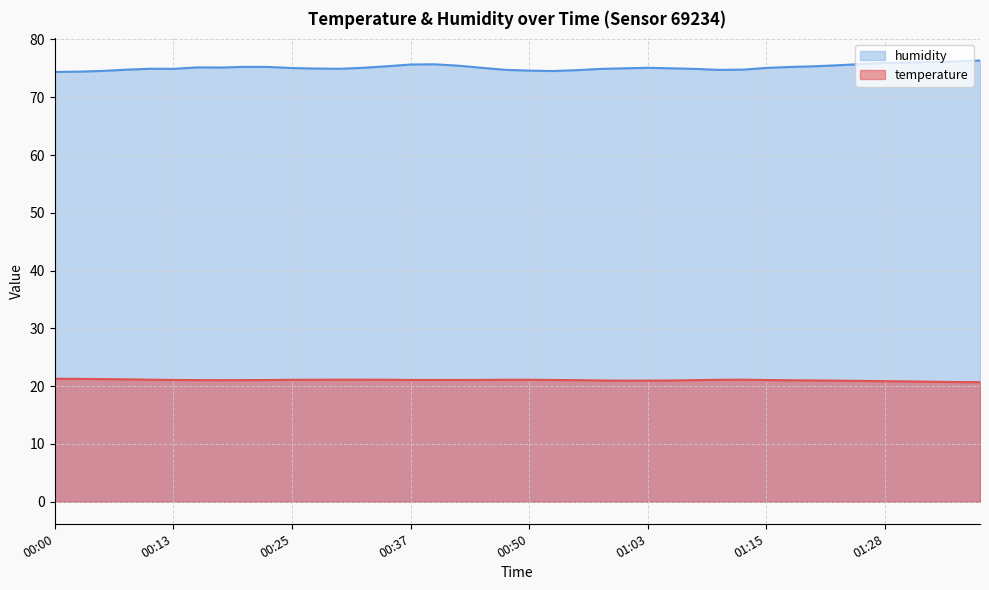

At which category does humidity reach its first local valley?

00:13